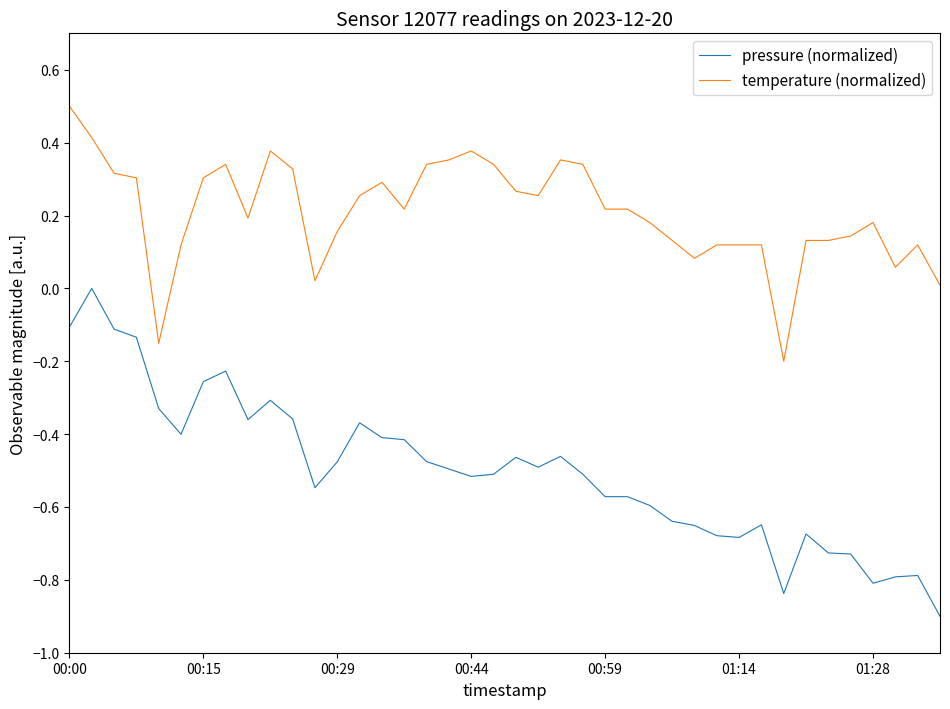

What is the maximum value shown in the chart?

0.5